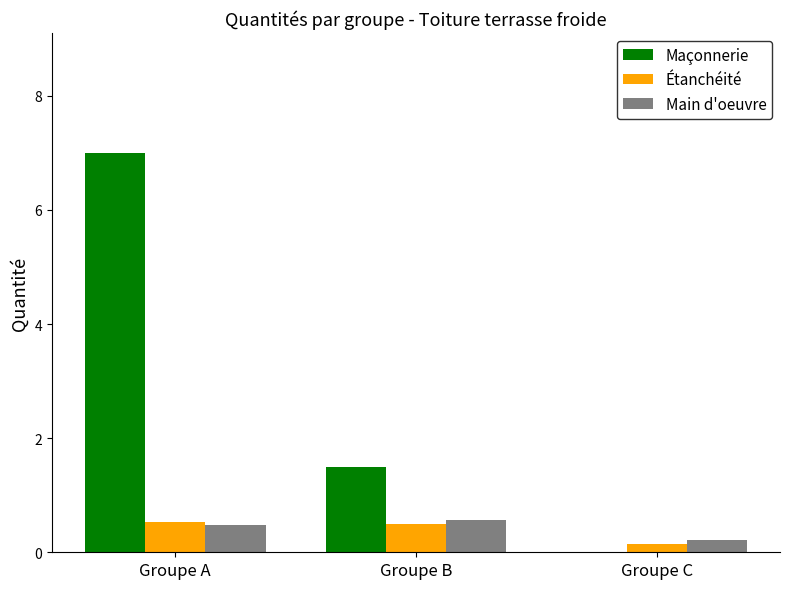

At which category is the sum across all series the highest?

Groupe A